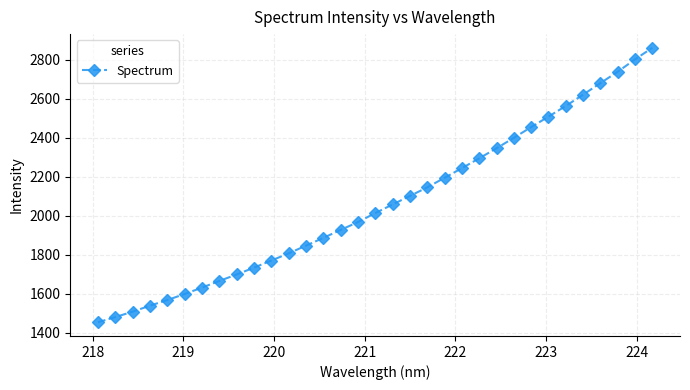

Reading right to left, what are all the values shown in this chart?

2862.0	2802.8	2739.2	2681.0	2621.7	2563.9	2509.2	2455.4	2400.5	2346.8	2295.4	2244.8	2195.5	2146.4	2102.4	2058.7	2014.5	1968.3	1928.2	1887.2	1847.5	1808.0	1771.0	1734.7	1699.7	1666.4	1632.3	1599.5	1568.5	1539.7	1508.7	1481.1	1454.5